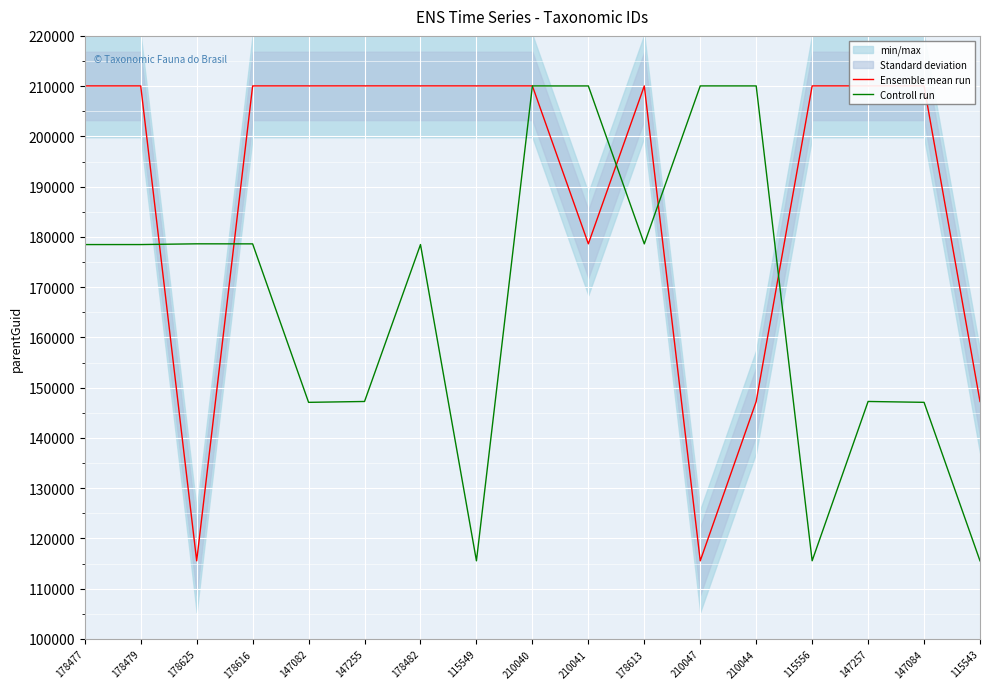

Reading left to right, extract all data points from this chart.

Ensemble mean run: 178477=210044	178479=210044	178625=115543	178616=210044	147082=210044	147255=210047	178482=210047	115549=210044	210040=210044	210041=178625	178613=210047	210047=115543	210044=147252	115556=210047	147257=210044	147084=210044	115543=147252
Controll run: 178477=178477	178479=178479	178625=178625	178616=178616	147082=147082	147255=147255	178482=178482	115549=115549	210040=210040	210041=210041	178613=178613	210047=210047	210044=210044	115556=115556	147257=147257	147084=147084	115543=115543